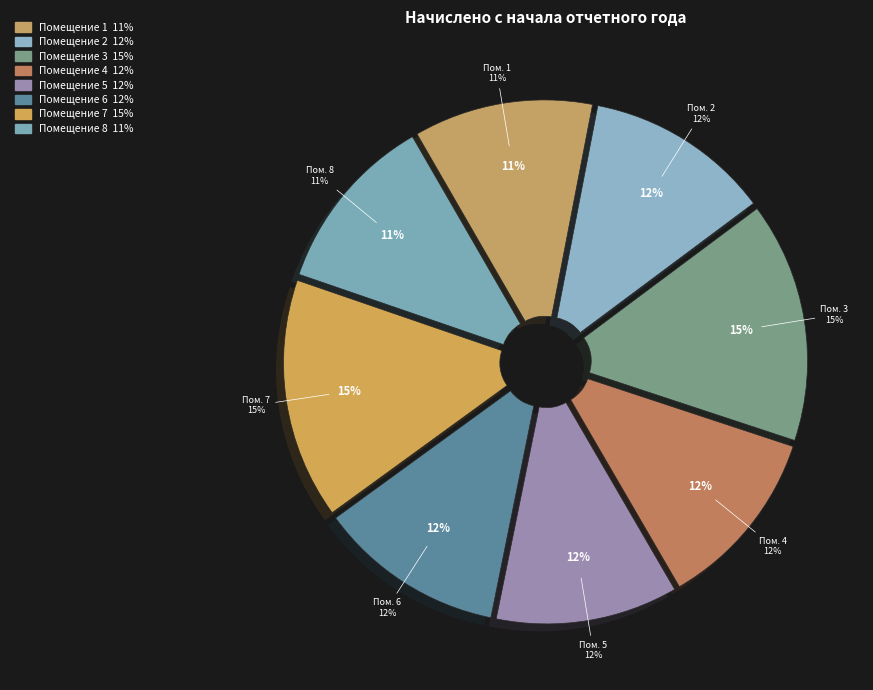

Is 5 the majority of the pie?

No